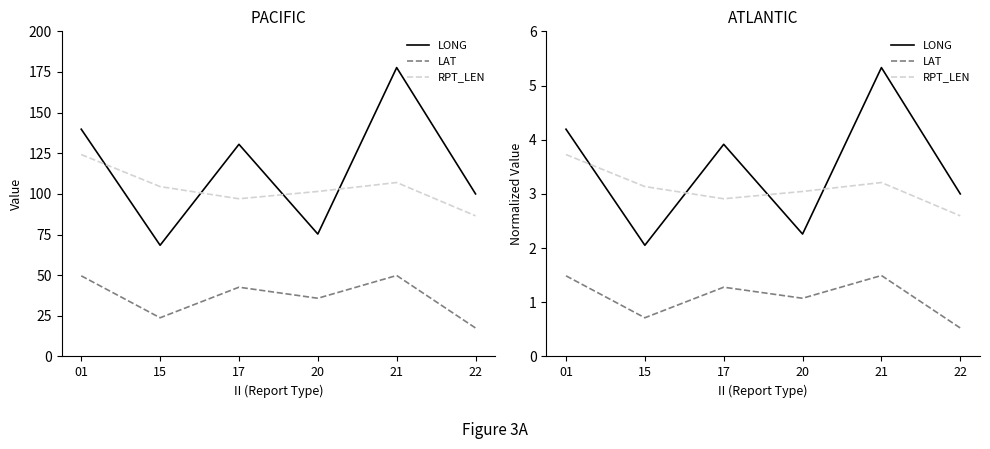

What value does the LONG series have at 17?

3.9